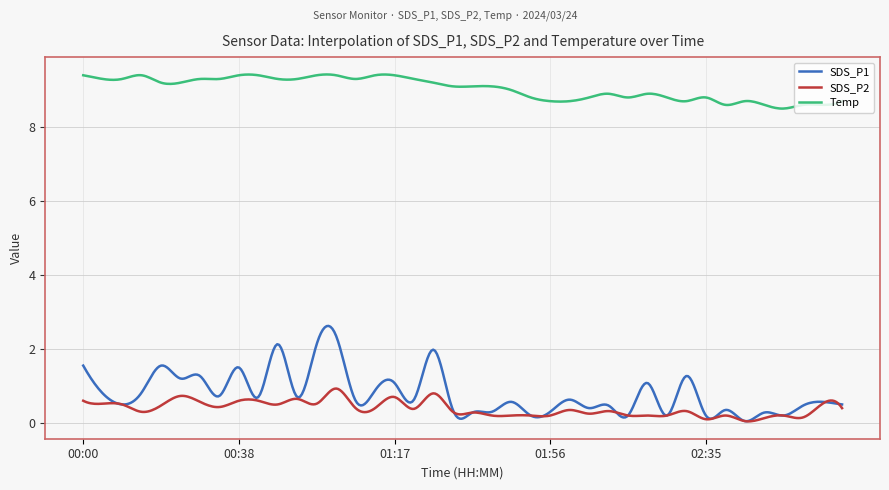

What are all the series names shown in the legend?

SDS_P1, SDS_P2, Temp